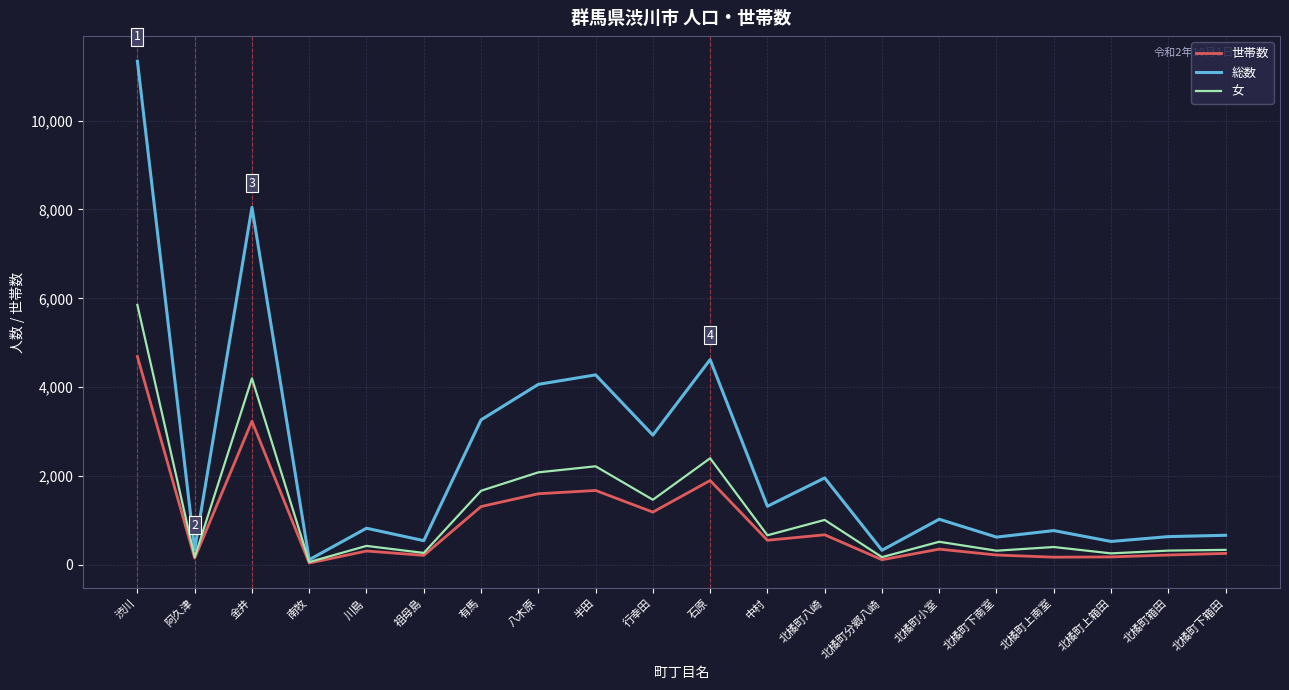

Read the 世帯数 value at 川島.

311